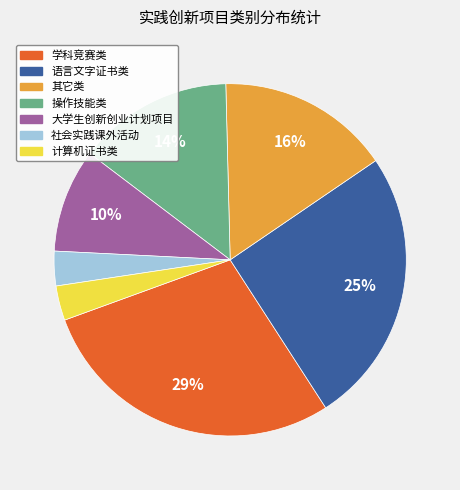

True or false: 操作技能类 accounts for 14% of the total.

True